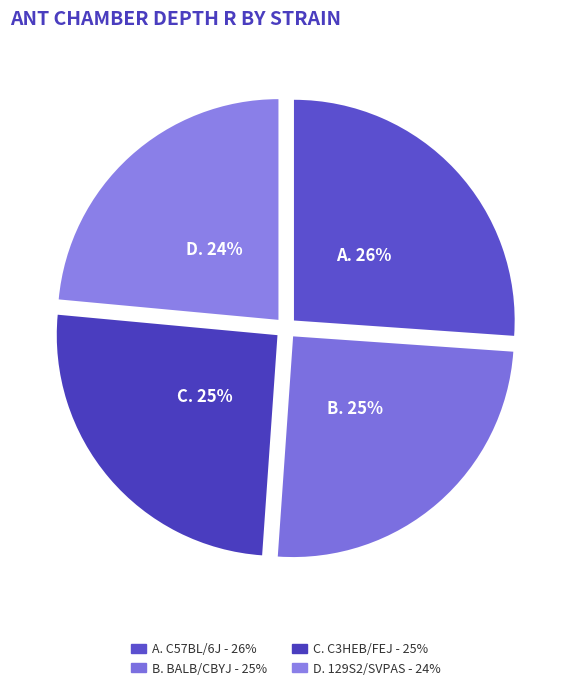

How many segments does this pie chart have?

4